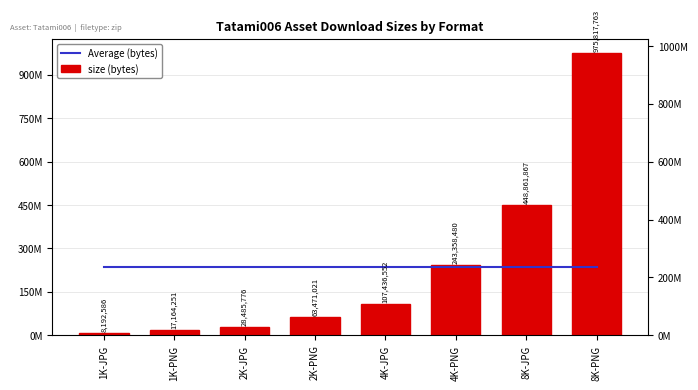

At which category is the sum across all series the highest?

8K-PNG